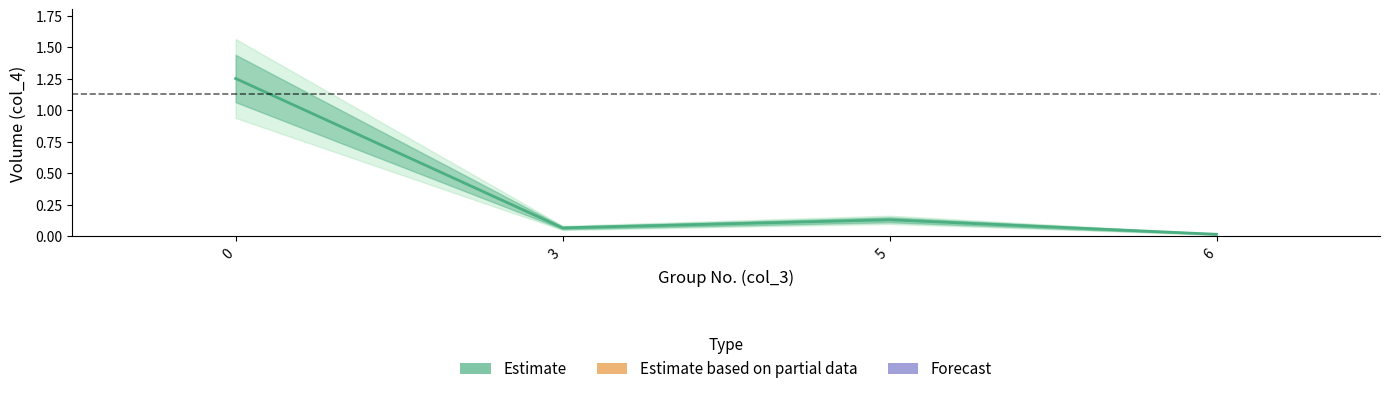

Is it true that the value at 3 is 0.1?

False